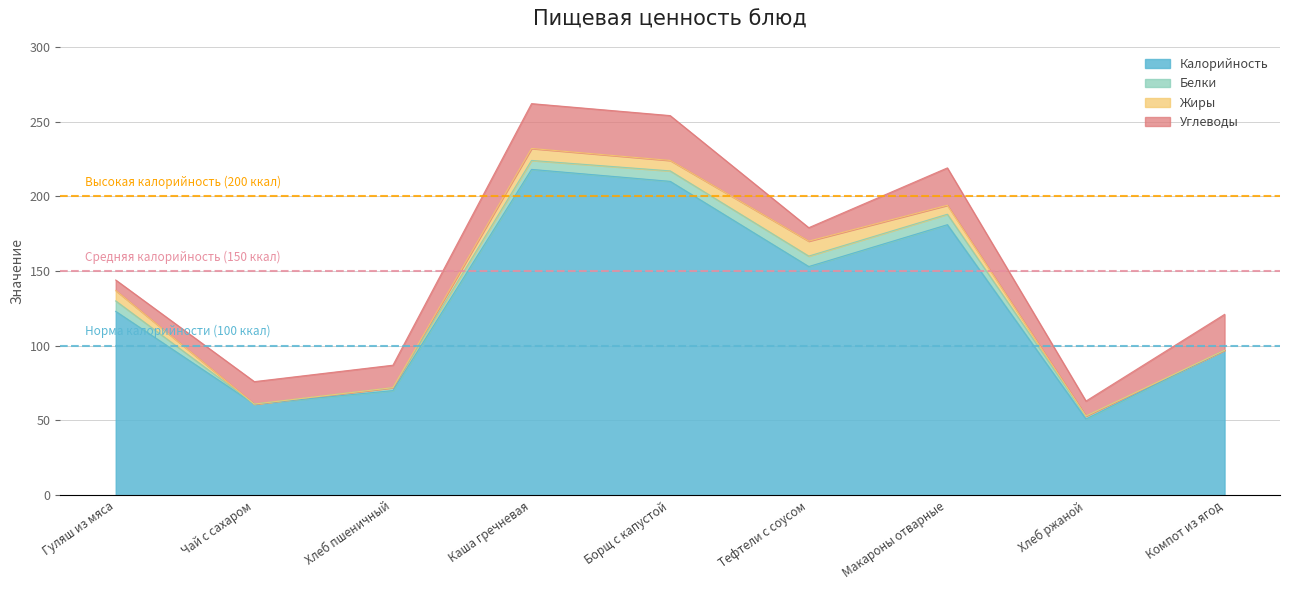

Rank the categories by Жиры value from lowest to highest.

Чай с сахаром, Хлеб пшеничный, Хлеб ржаной, Компот из ягод, Макароны отварные, Гуляш из мяса, Борщ с капустой, Каша гречневая, Тефтели с соусом